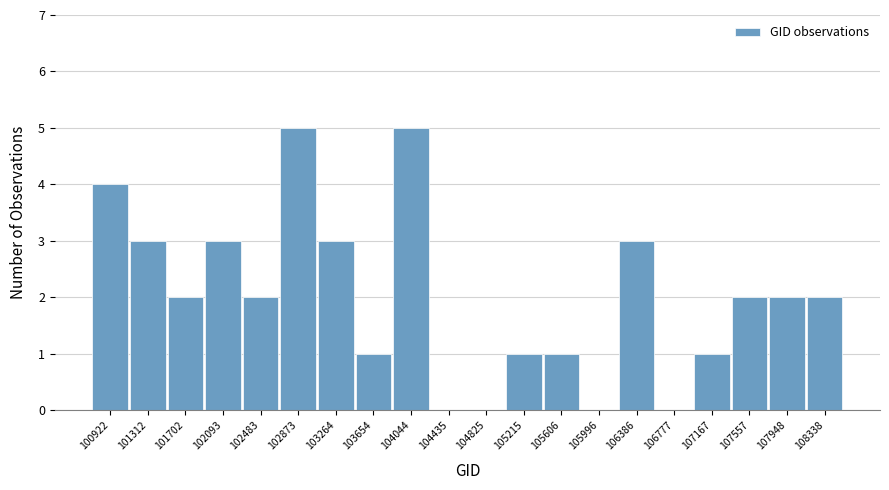

Reading left to right, transcribe all the data shown in this chart.

100922=4	101312=3	101702=2	102093=3	102483=2	102873=5	103264=3	103654=1	104044=5	104435=0	104825=0	105215=1	105606=1	105996=0	106386=3	106777=0	107167=1	107557=2	107948=2	108338=2